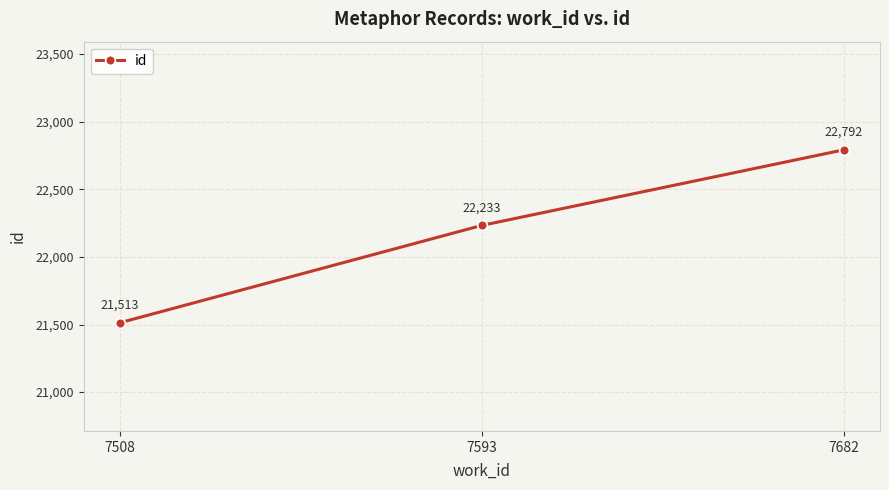

What is the difference between the second highest and minimum values?

720